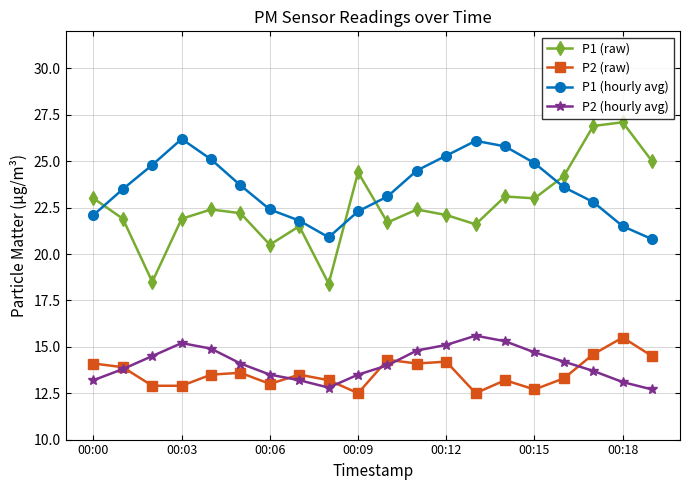

What is the maximum value shown in the chart?

27.1